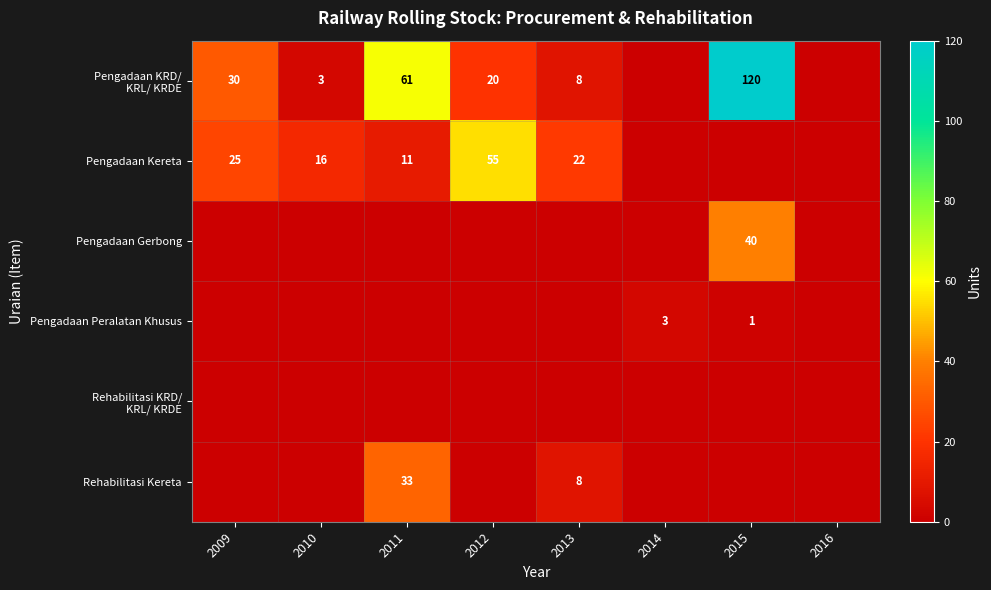

True or false: Pengadaan Kereta has a value of 22 at 2013.

True